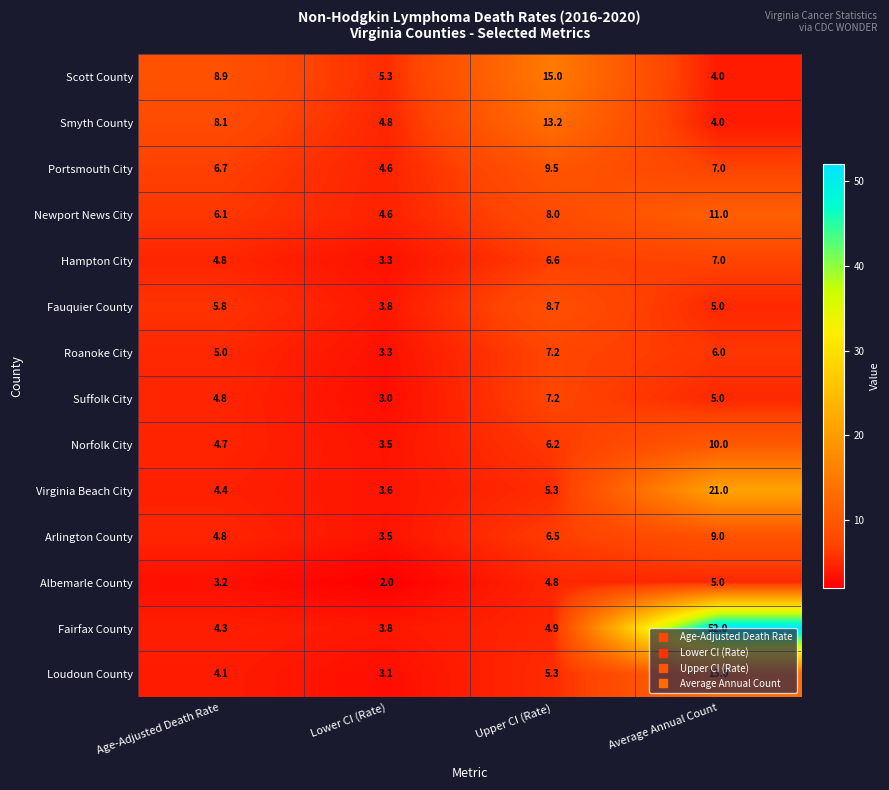

List the labels in order of Albemarle County value, smallest first.

Lower CI (Rate), Age-Adjusted Death Rate, Upper CI (Rate), Average Annual Count